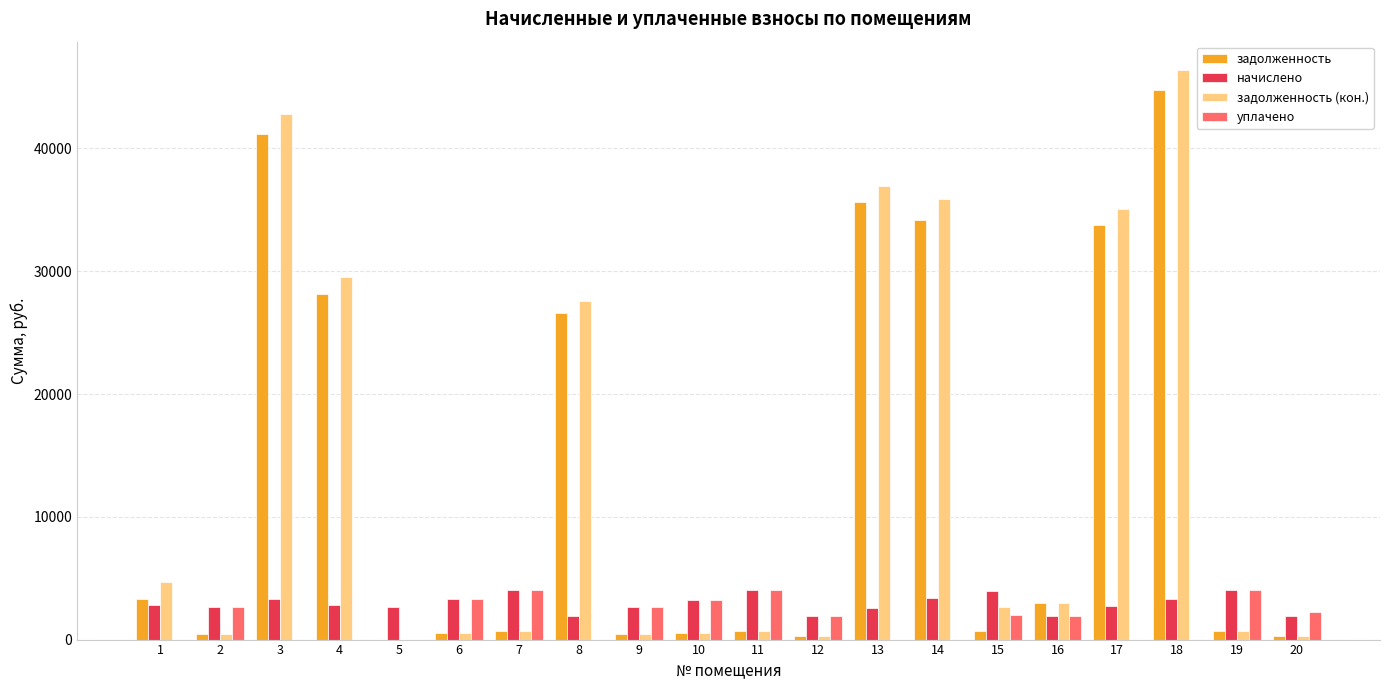

What is the greatest value displayed?

46381.0